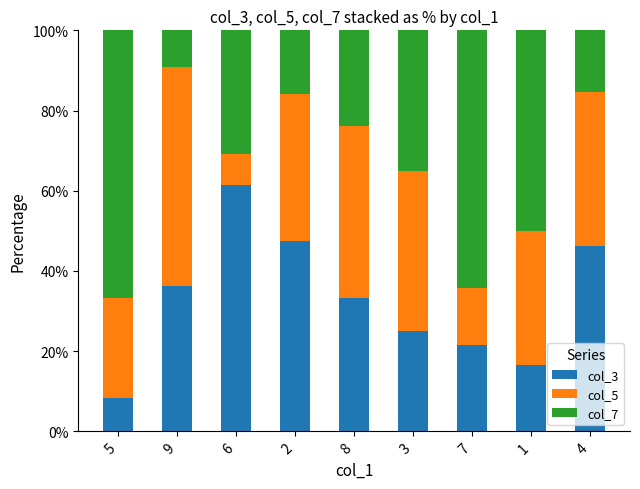

What is the sum of the col_3 values at 5 and 3?

33.3